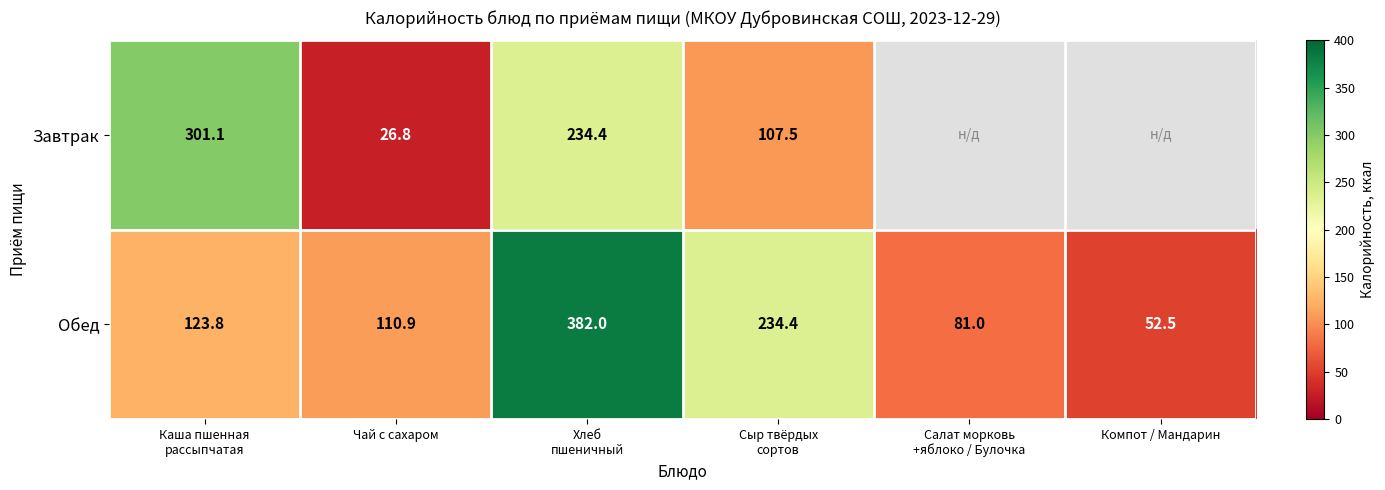

Which category has the lowest value in the Обед series?

Компот / Мандарин